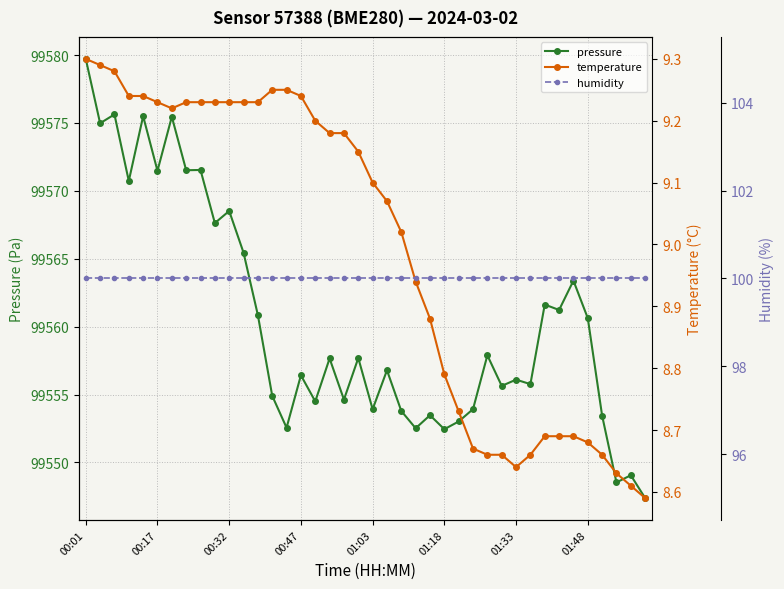

The value of pressure at 01:33 is 38434.2. True or false?

False